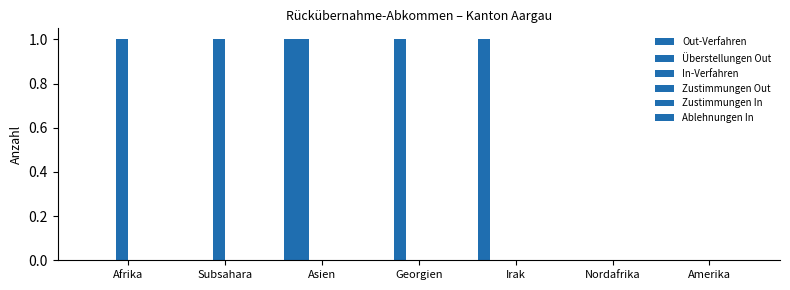

How many groups of bars are there?

7